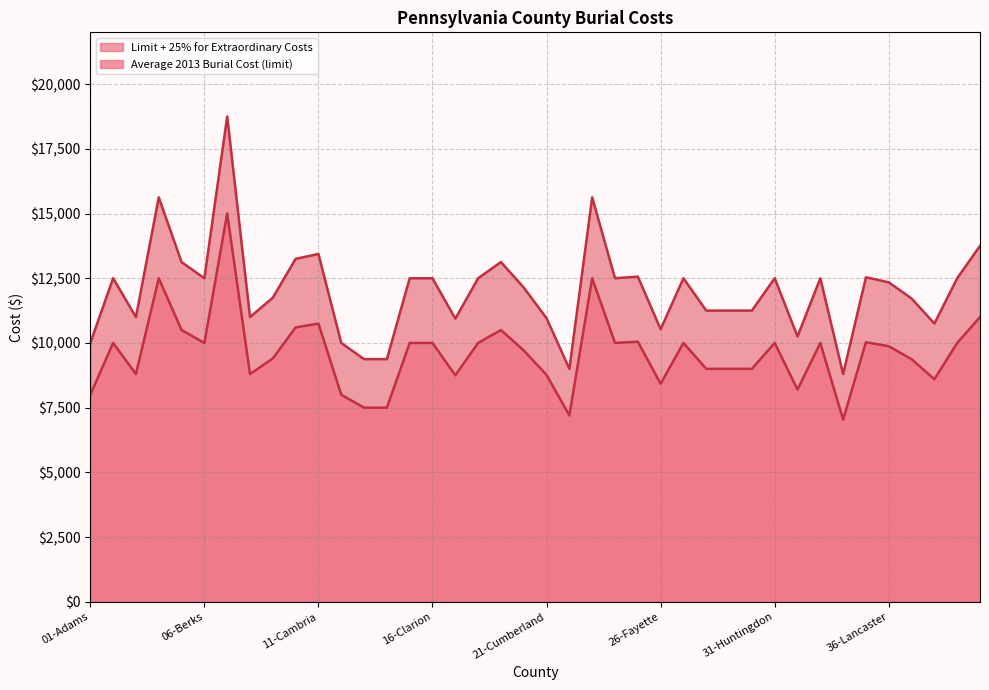

Reading left to right, extract all data points from this chart.

Average 2013 Burial Cost (limit): 8000.0	10000.0	8800.0	12500.0	10500.0	10000.0	15000.0	8800.0	9400.0	10600.0	10750.0	8000.0	7500.0	7500.0	10000.0	10000.0	8750.0	10000.0	10500.0	9712.0	8764.3	7200.0	12500.0	10000.0	10050.0	8425.0	10000.0	9000.0	9000.0	9000.0	10000.0	8200.0	10000.0	7040.0	10030.0	9874.0	9375.0	8600.0	10000.0	11000.0
Limit + 25% for Extraordinary Costs: 10000.0	12500.0	11000.0	15625.0	13125.0	12500.0	18750.0	11000.0	11750.0	13250.0	13437.5	10000.0	9375.0	9375.0	12500.0	12500.0	10937.5	12500.0	13125.0	12140.0	10955.4	9000.0	15625.0	12500.0	12562.5	10531.2	12500.0	11250.0	11250.0	11250.0	12500.0	10250.0	12500.0	8800.0	12537.5	12342.5	11718.8	10750.0	12500.0	13750.0